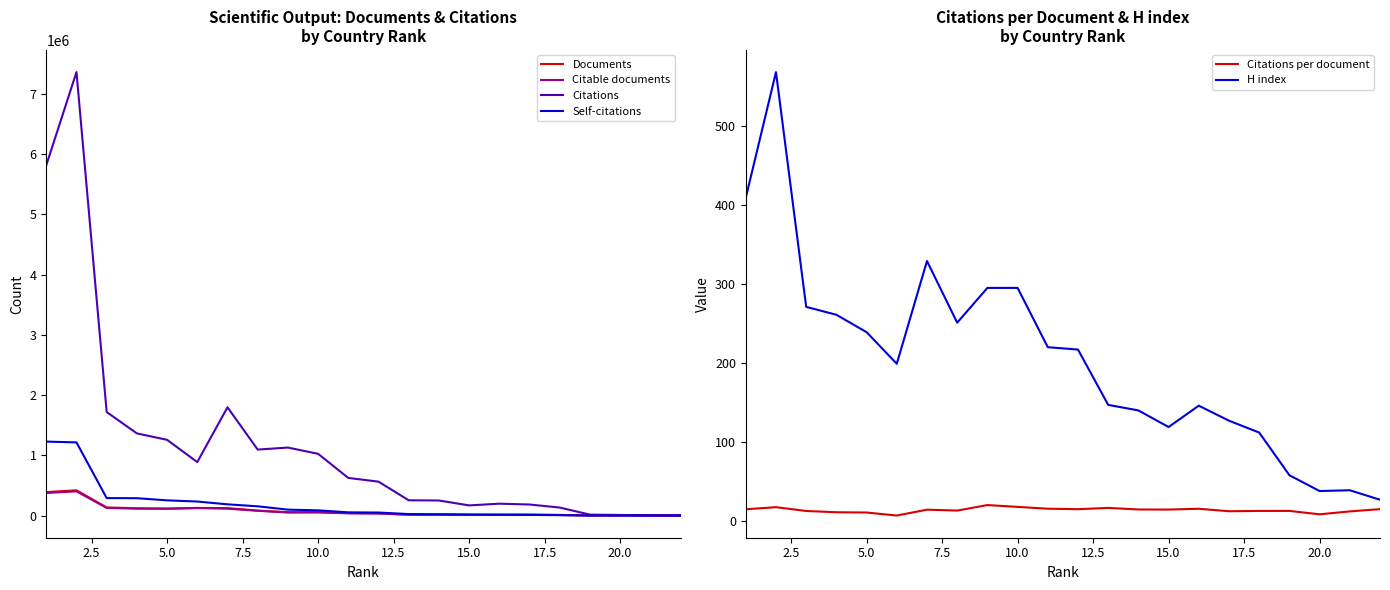

What is the highest value of the Documents series?

419090